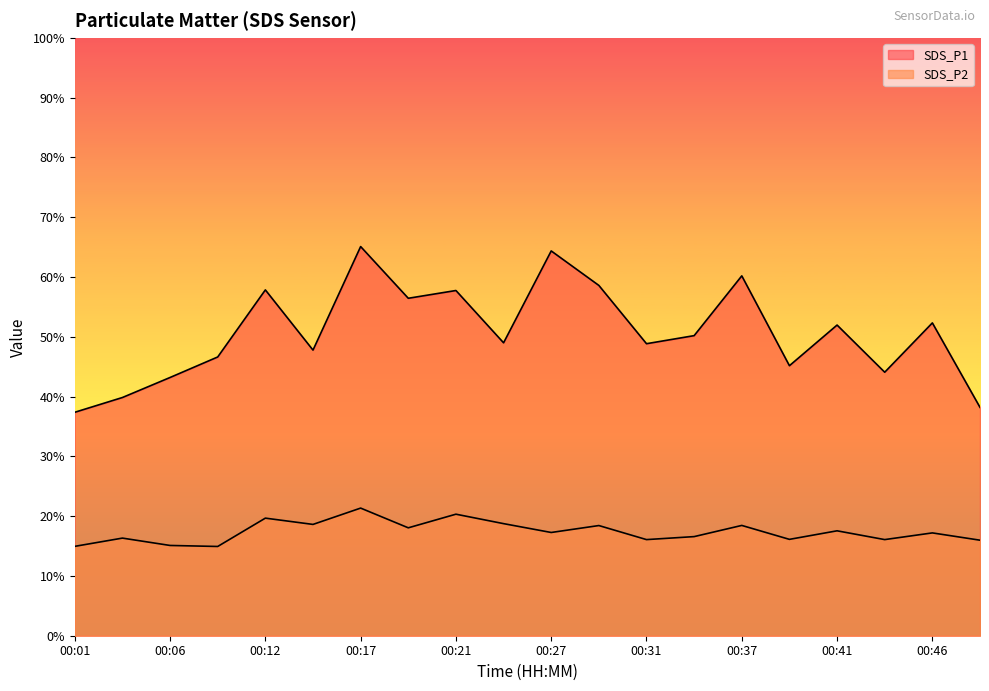

How many values in the SDS_P1 series exceed 50?

10